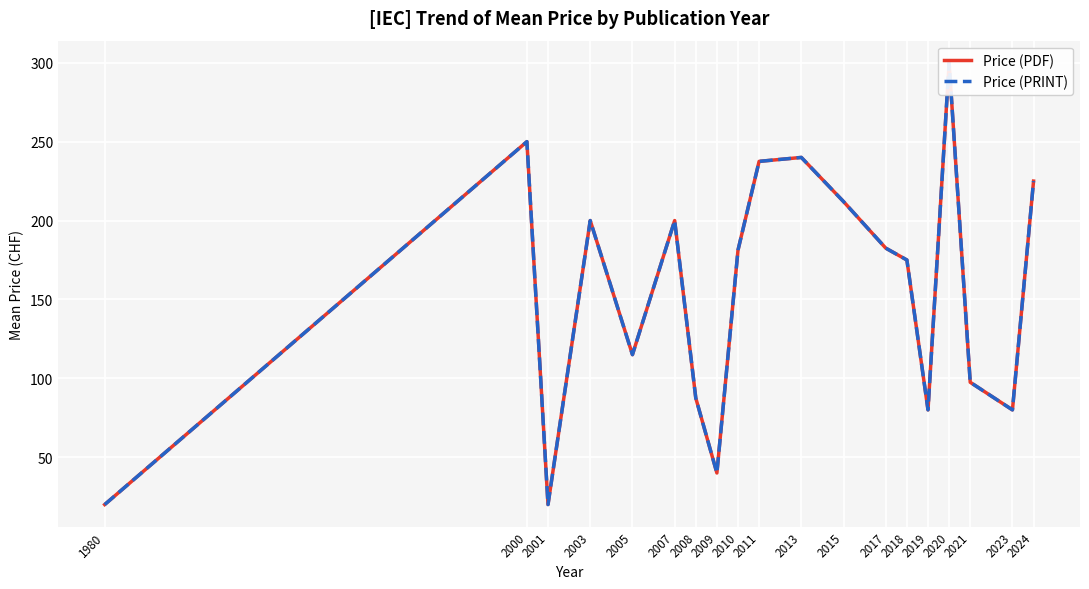

Where does the Price (PDF) series first go above 181?

2000